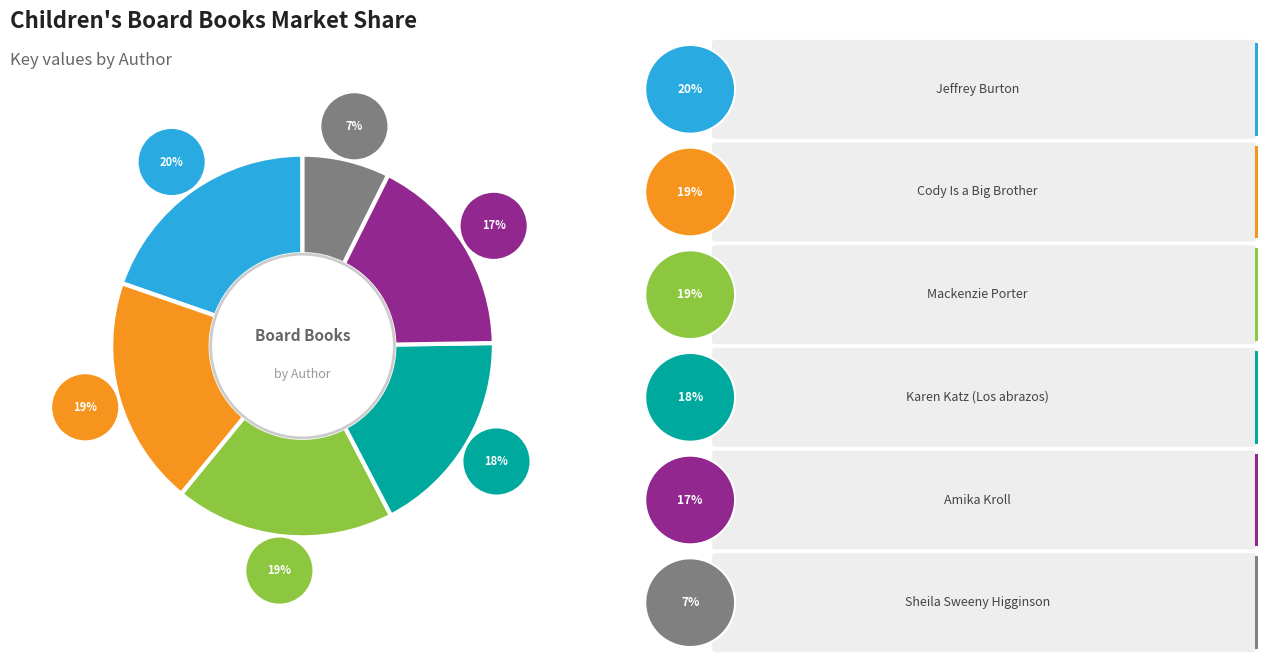

Is Karen Katz (Los abrazos) the majority of the pie?

No